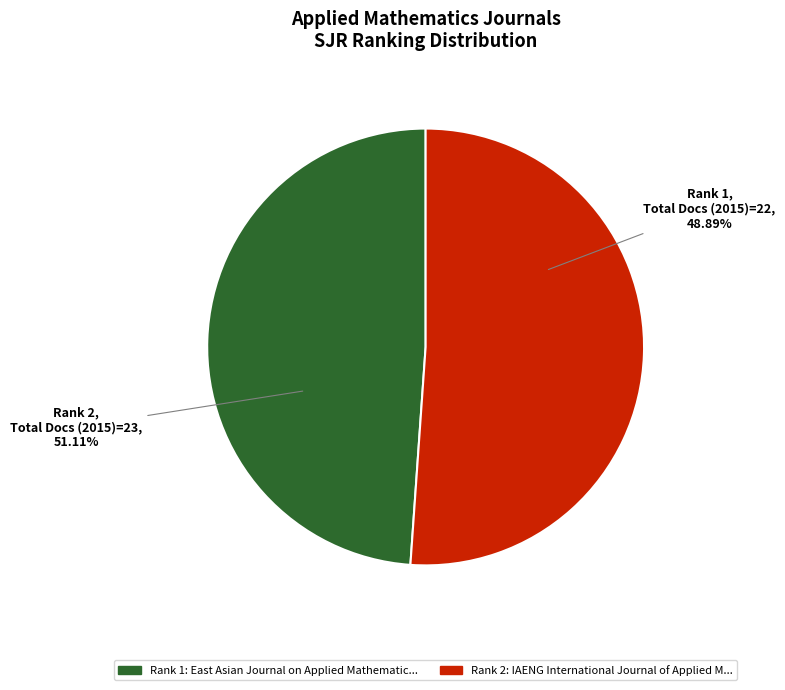

What is the change in value from East Asian Journal on Applied Mathematics to IAENG International Journal of Applied Mathematics?

+1